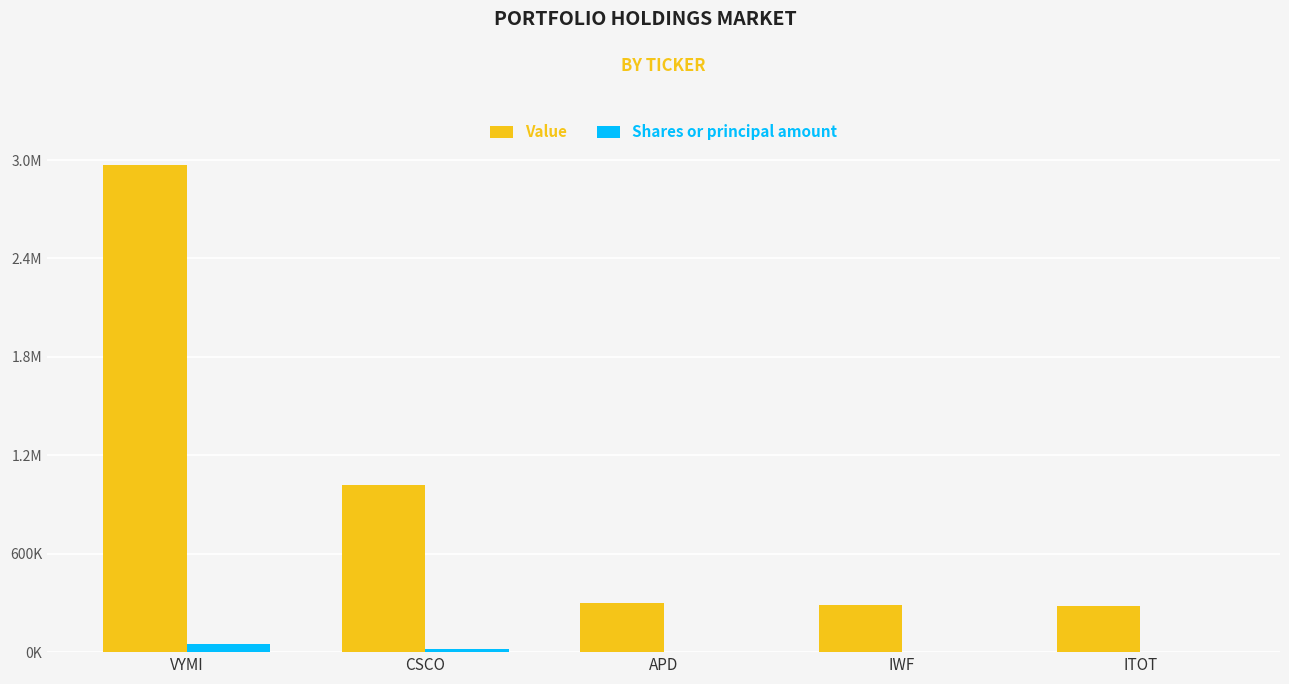

Does the chart contain stacked bars?

No